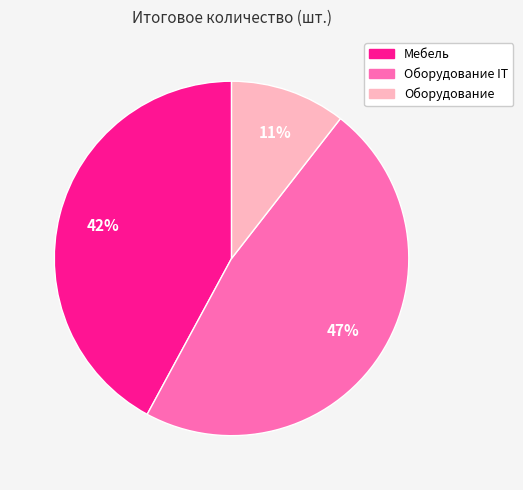

Is there a majority slice in this chart?

No